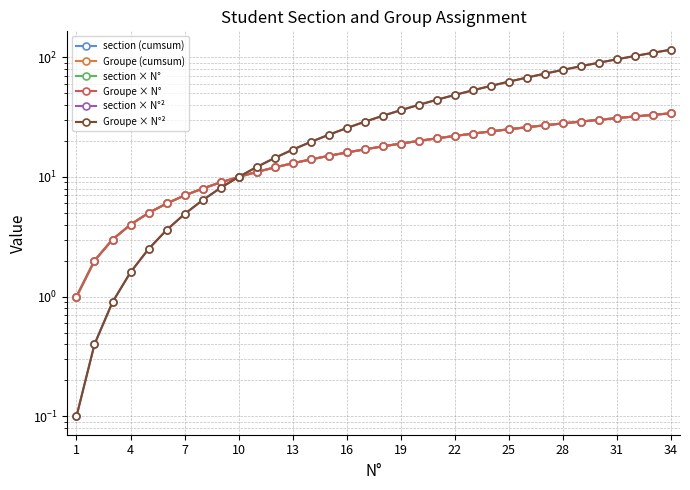

What is the difference between the maximum and minimum values in the section (cumsum) series?

33.0